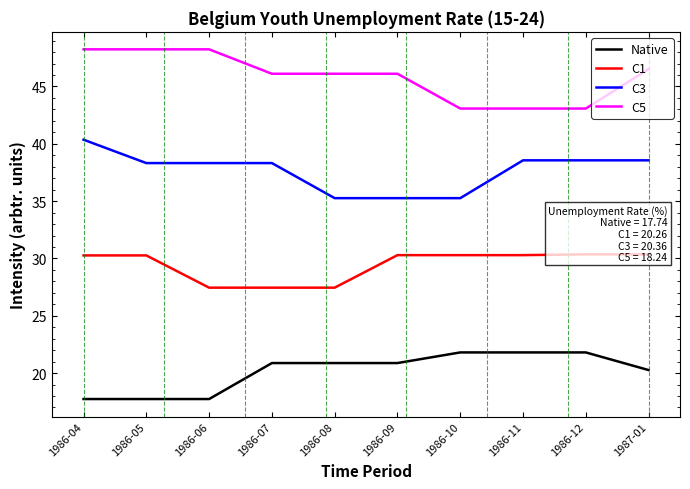

What is the value of the C3 point at the 6th from the left?

35.3